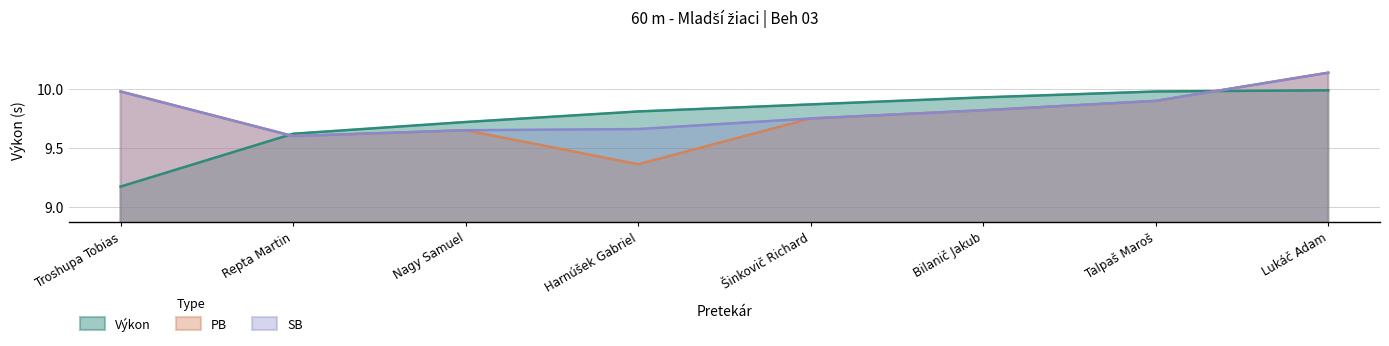

True or false: PB and Výkon intersect in this chart.

True